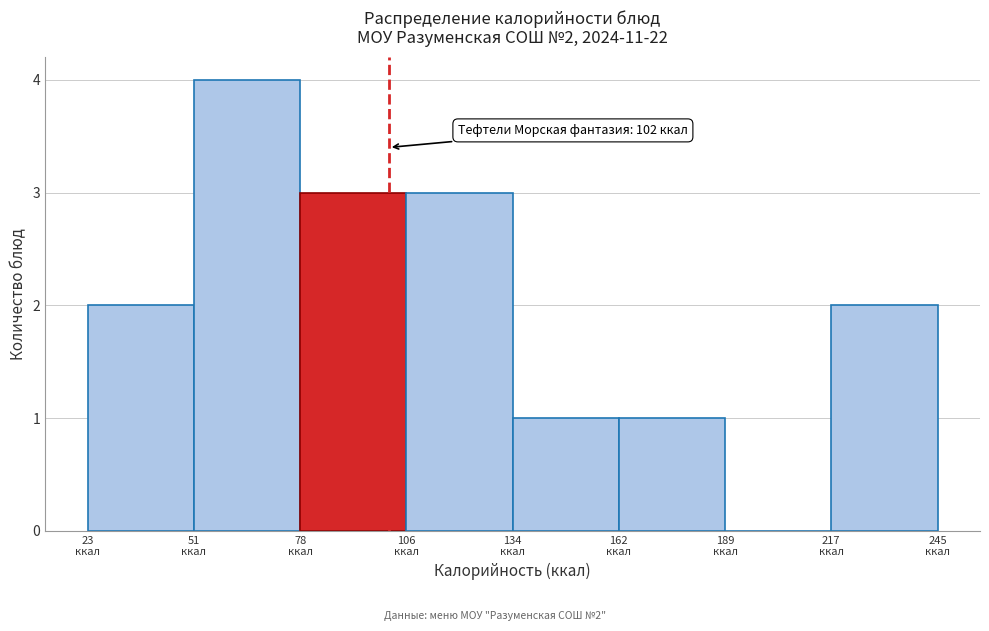

Which range on the x-axis has the tallest bar?

50 to 80